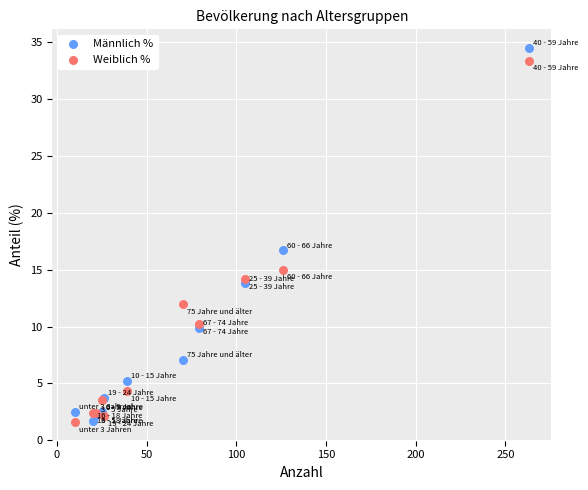

Which series has the widest spread of Y values?

Männlich %